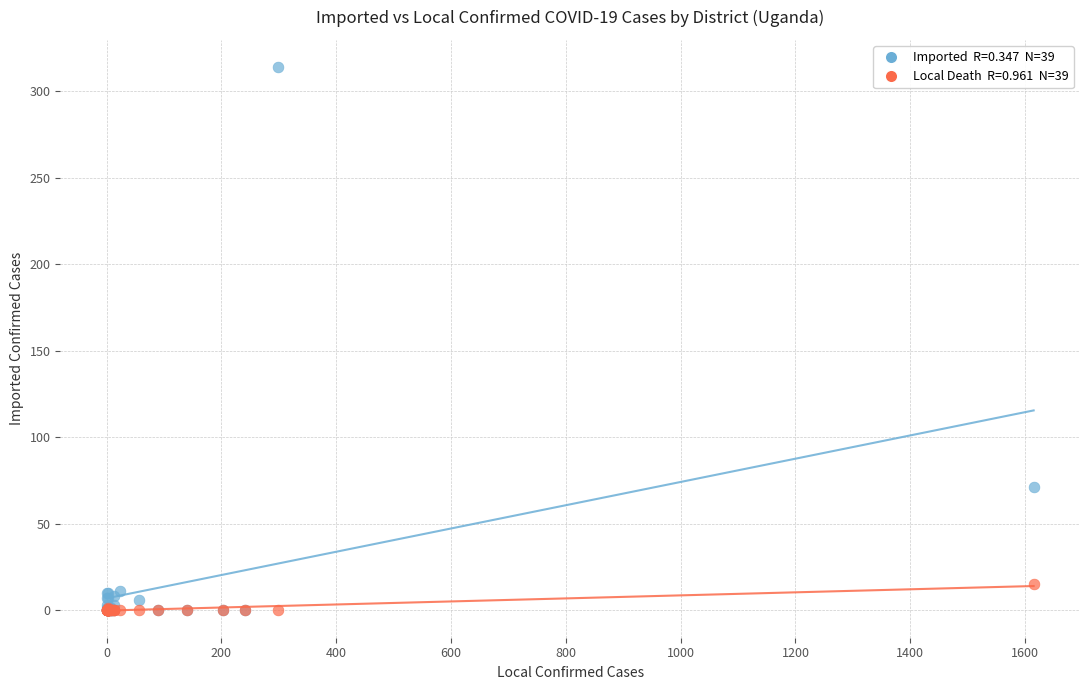

Across all series, what Y value is closest to 157?

71